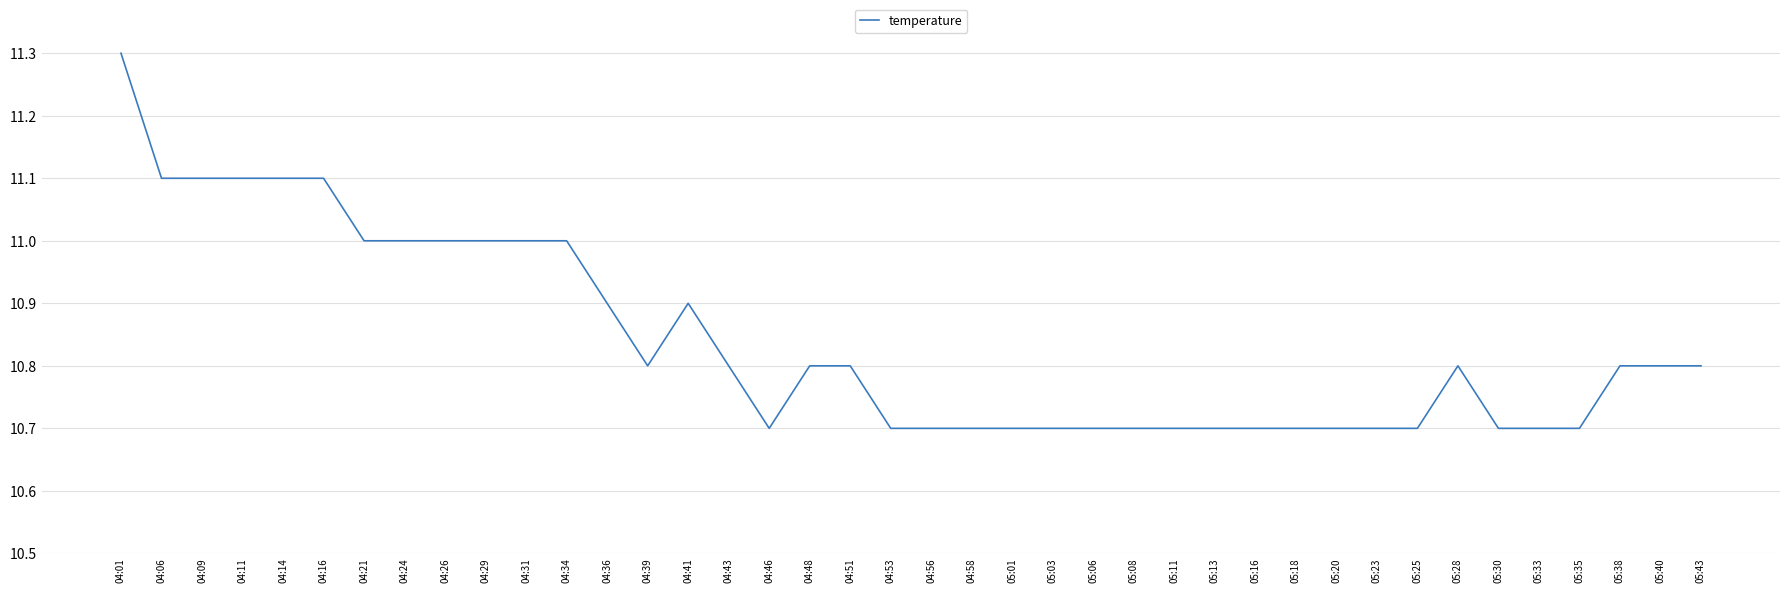

Approximately how many times larger is the value at 04:51 compared to 04:21?

1.0